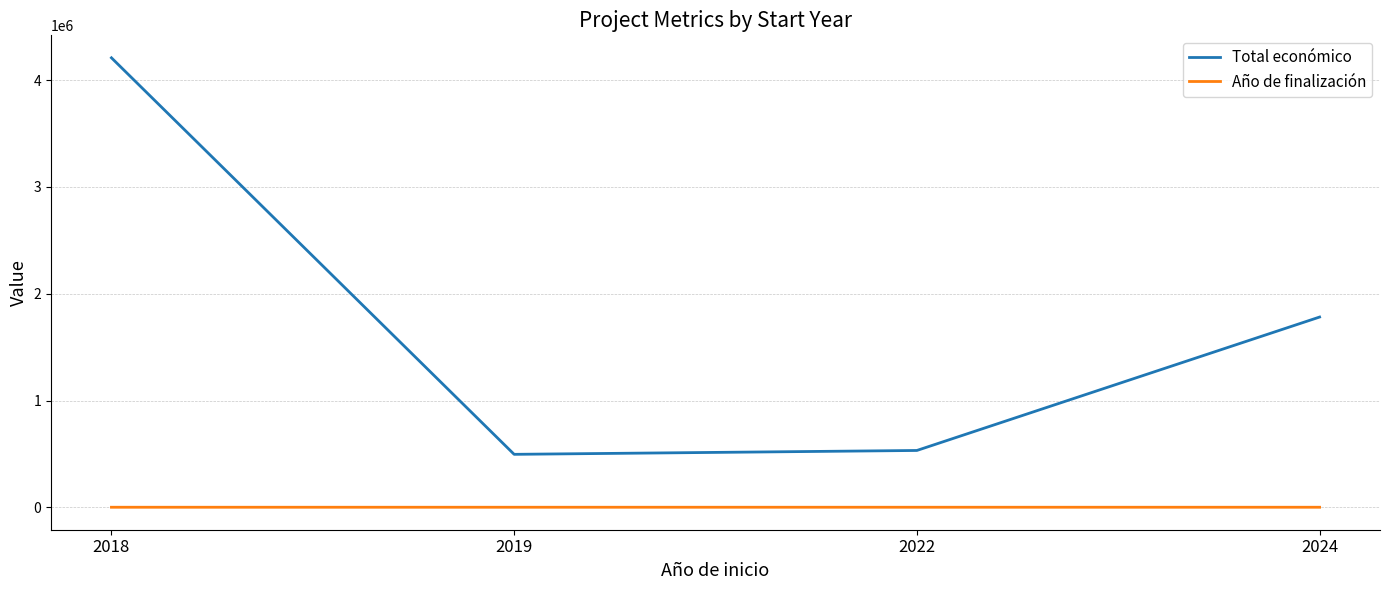

What is the approximate value of Total económico at 2022?

533449.0